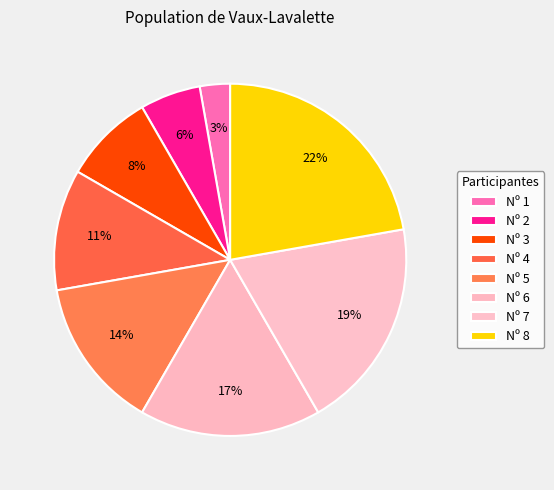

Count the number of slices in the pie.

8